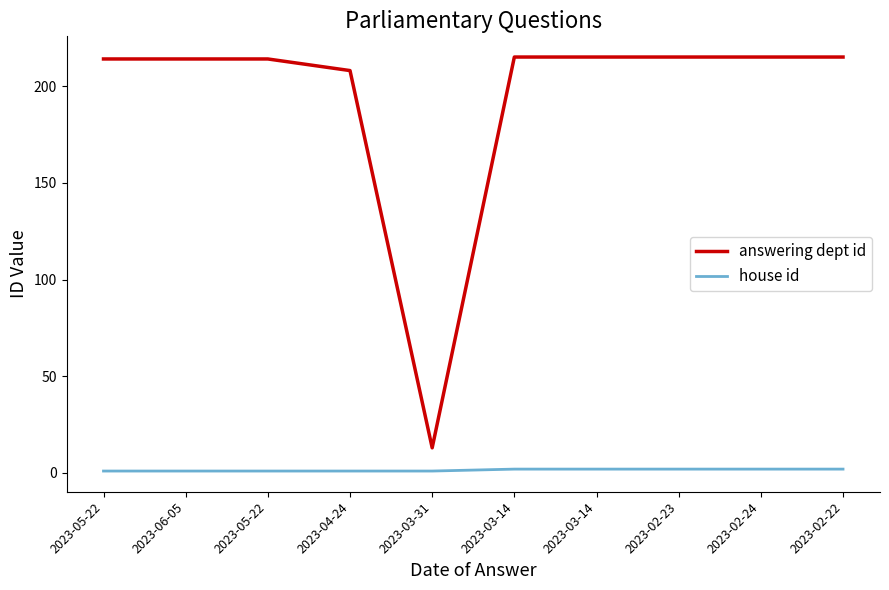

What is the difference between the maximum and minimum values in the house id series?

1